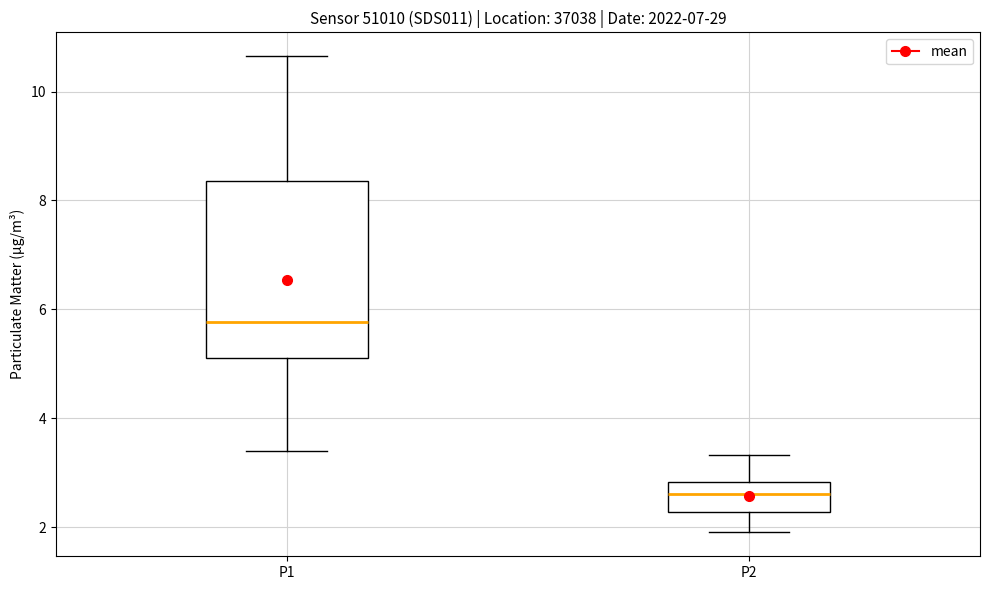

Reading left to right, transcribe this box plot: for each box, give where its median line is, the range the box spans, and where its two whiskers end, as read against the y-axis. The values are not printed on the chart, so give them approximately, as read against the axis.

P1: median 5.8, box 5.0 to 8.4, whiskers 3.4 to 10.6
P2: median 2.6, box 2.2 to 2.8, whiskers 2.0 to 3.4